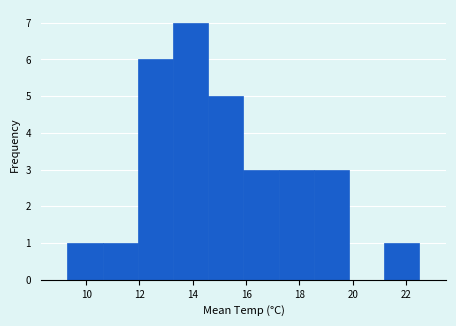

Reading left to right, list every bar in this chart as the range it spans on the x-axis followed by its height. Neither the bar edges nor the heights are printed on the chart, so give them approximately, as read against the axes.

9.30 to 10.62: 1
10.62 to 11.94: 1
11.94 to 13.26: 6
13.26 to 14.58: 7
14.58 to 15.90: 5
15.90 to 17.22: 3
17.22 to 18.54: 3
18.54 to 19.86: 3
19.86 to 21.18: 0
21.18 to 22.50: 1